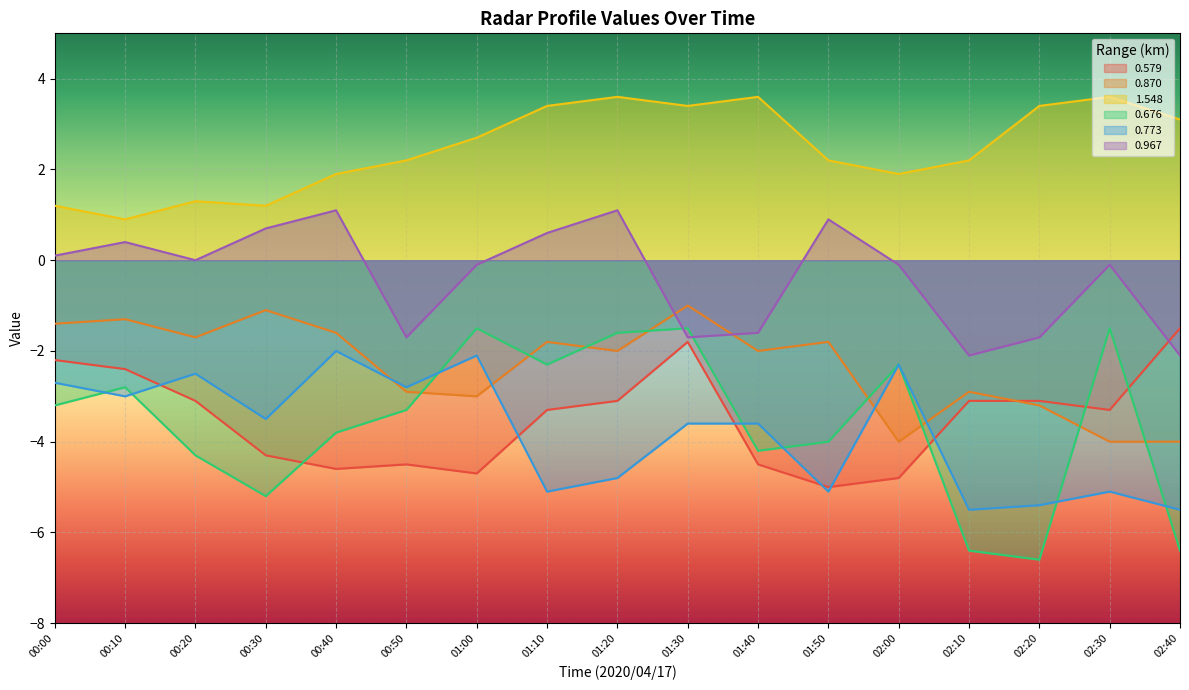

How many interior local valleys does the 0.967 series have?

4